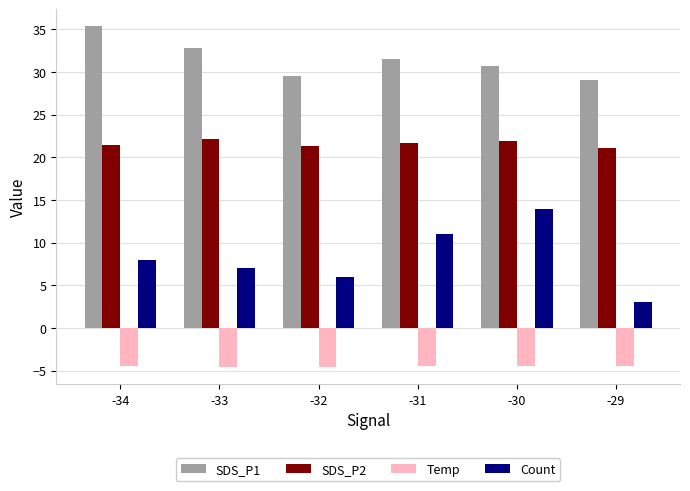

The SDS_P1 series shows 29.1 at -29. True or false?

True